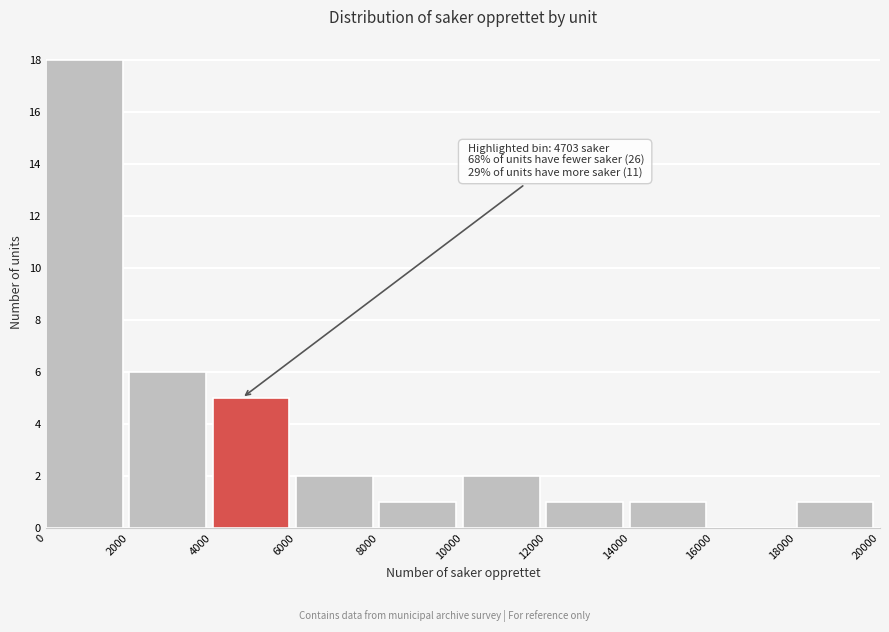

Over which range of the x-axis is the bar tallest?

0 to 2000